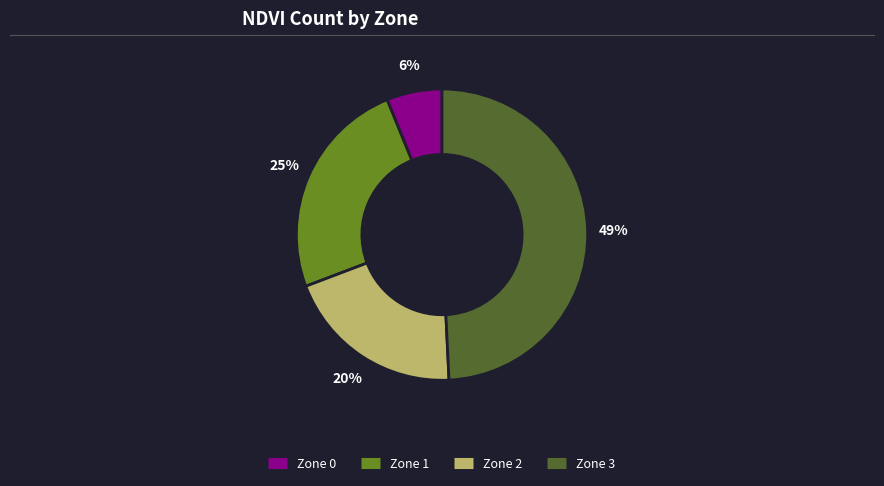

To the nearest percent, what is the difference between the largest and smallest slice percentages?

43%